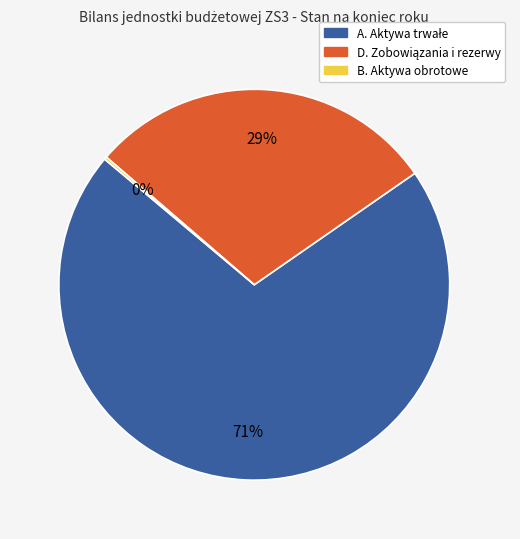

To the nearest percent, what is the difference between the largest and smallest slice percentages?

71%